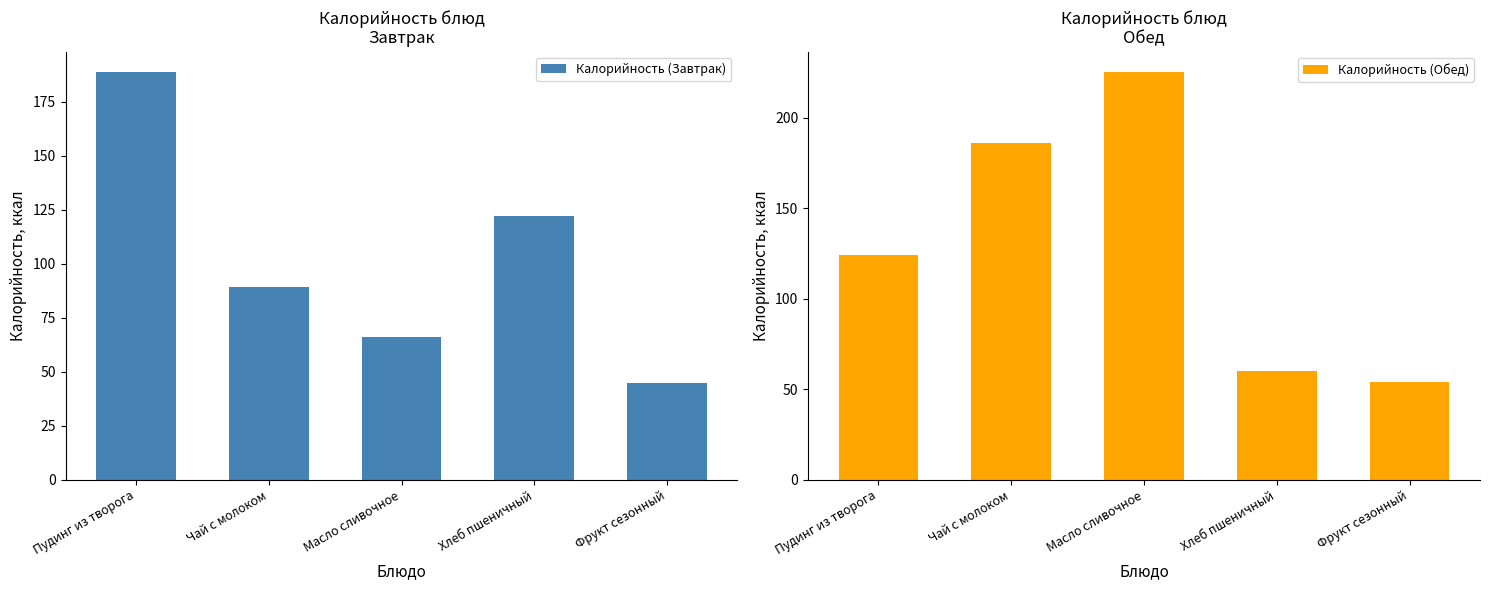

How many data points does each series have?

5